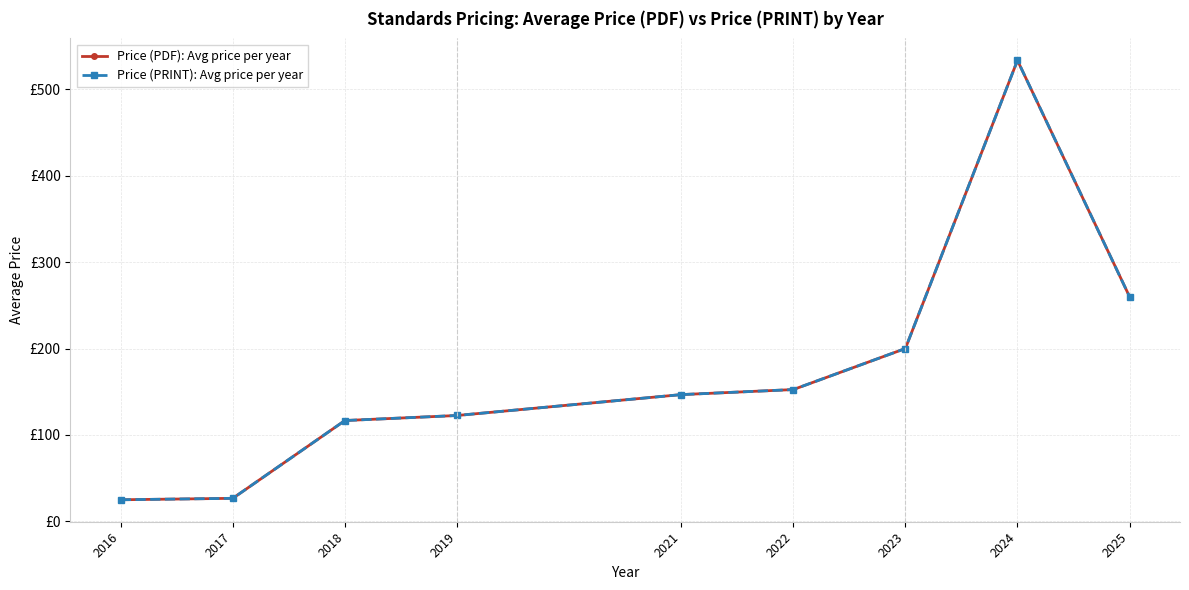

Is this an area chart (filled region under the line)?

No